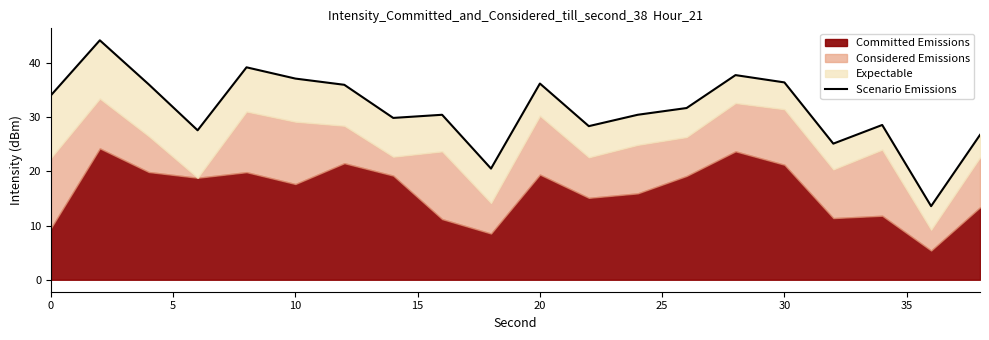

How many data points does each series have?

20